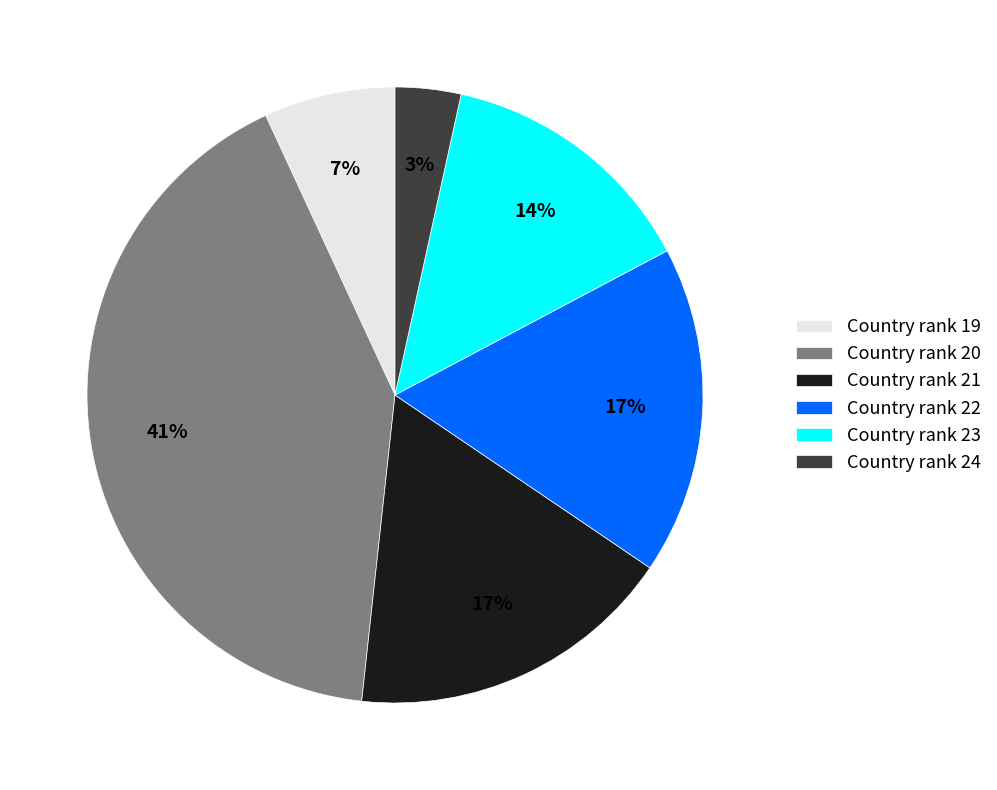

Which has a higher value, Country rank 21 or Country rank 20?

Country rank 20